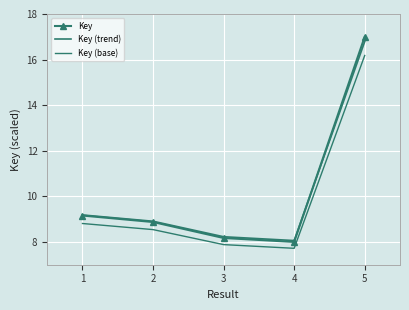

Which series has the widest spread of values?

Key